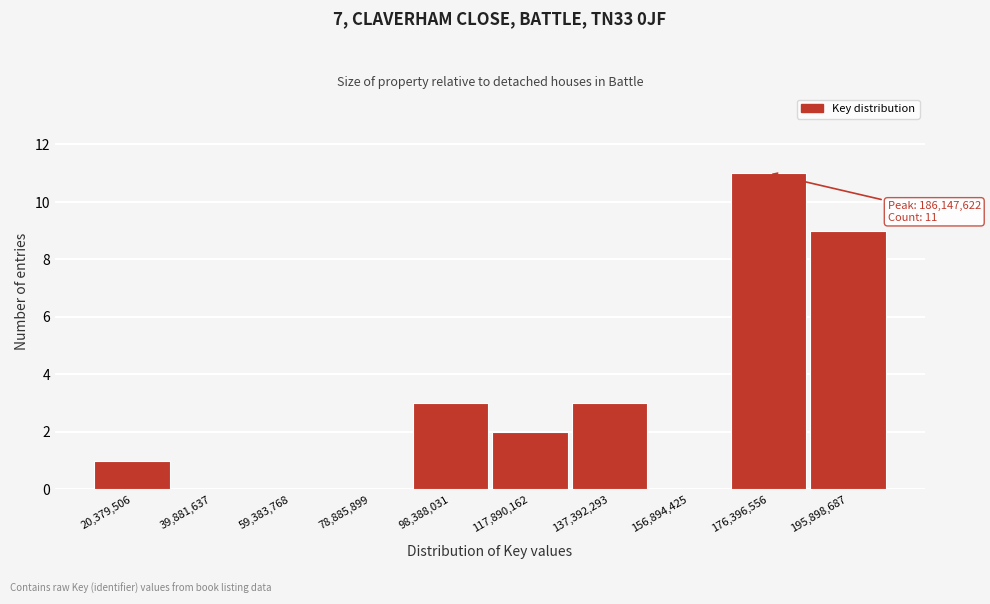

Reading right to left, transcribe all the data shown in this chart.

195,898,687=9	176,396,556=11	156,894,425=0	137,392,293=3	117,890,162=2	98,388,031=3	78,885,899=0	59,383,768=0	39,881,637=0	20,379,506=1